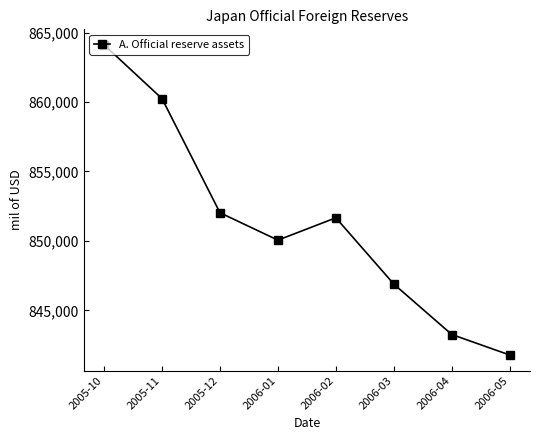

At which category does the chart reach its peak across all series?

2005-10